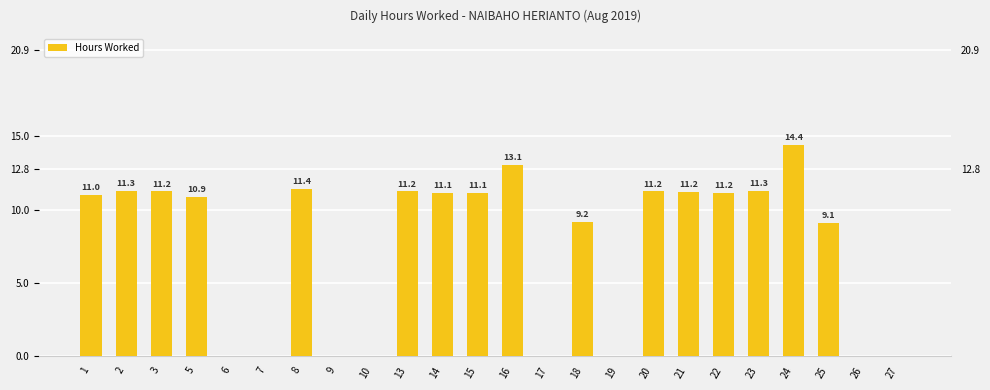

Reading left to right, transcribe all the data shown in this chart.

11.0	11.3	11.2	10.9	0.0	0.0	11.4	0.0	0.0	11.2	11.1	11.1	13.1	0.0	9.2	0.0	11.2	11.2	11.2	11.3	14.4	9.1	0.0	0.0